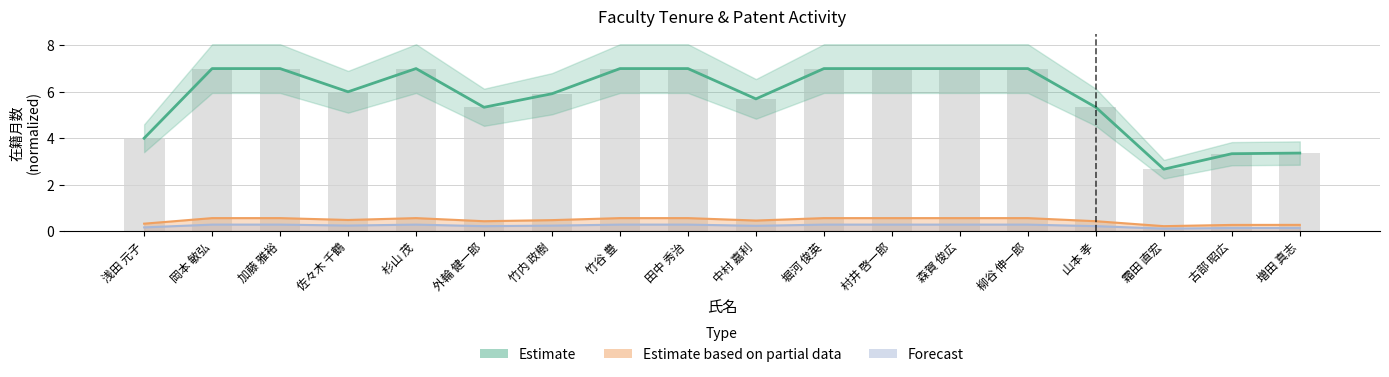

Does the chart contain stacked bars?

No